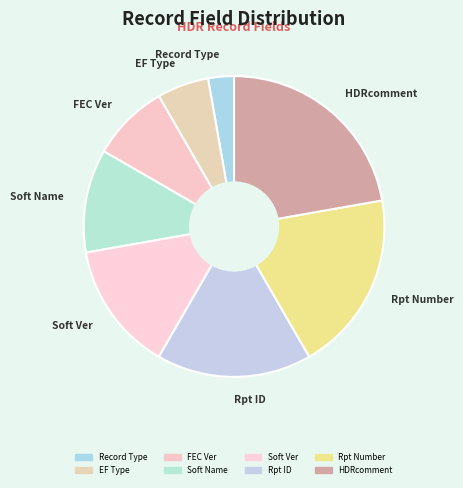

What is the total percentage of Rpt Number and HDRcomment?

41.7%